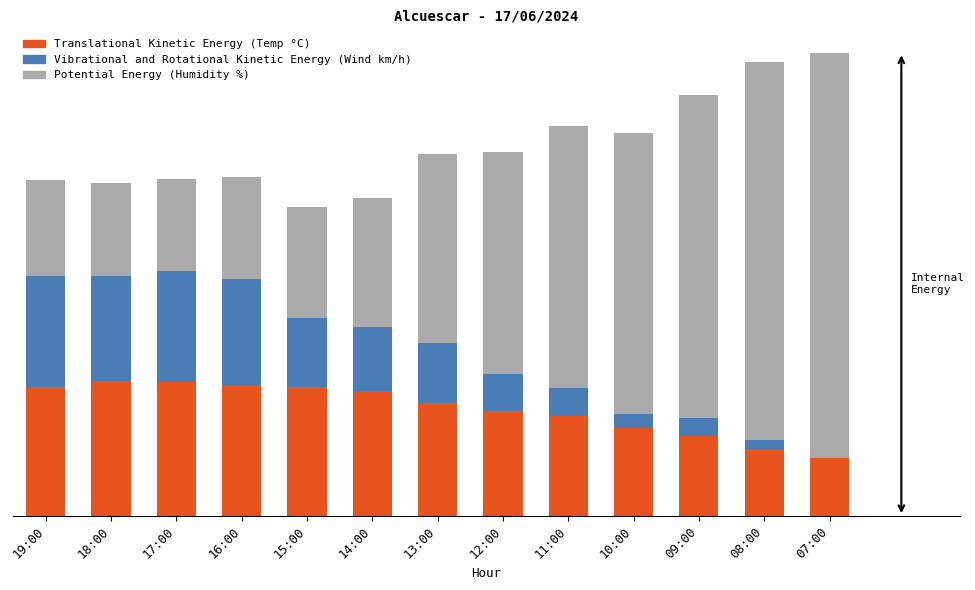

List the series in order of their peak value, highest first.

Potential Energy (Humidity %), Translational Kinetic Energy (Temp °C), Vibrational and Rotational Kinetic Energy (Wind km/h)